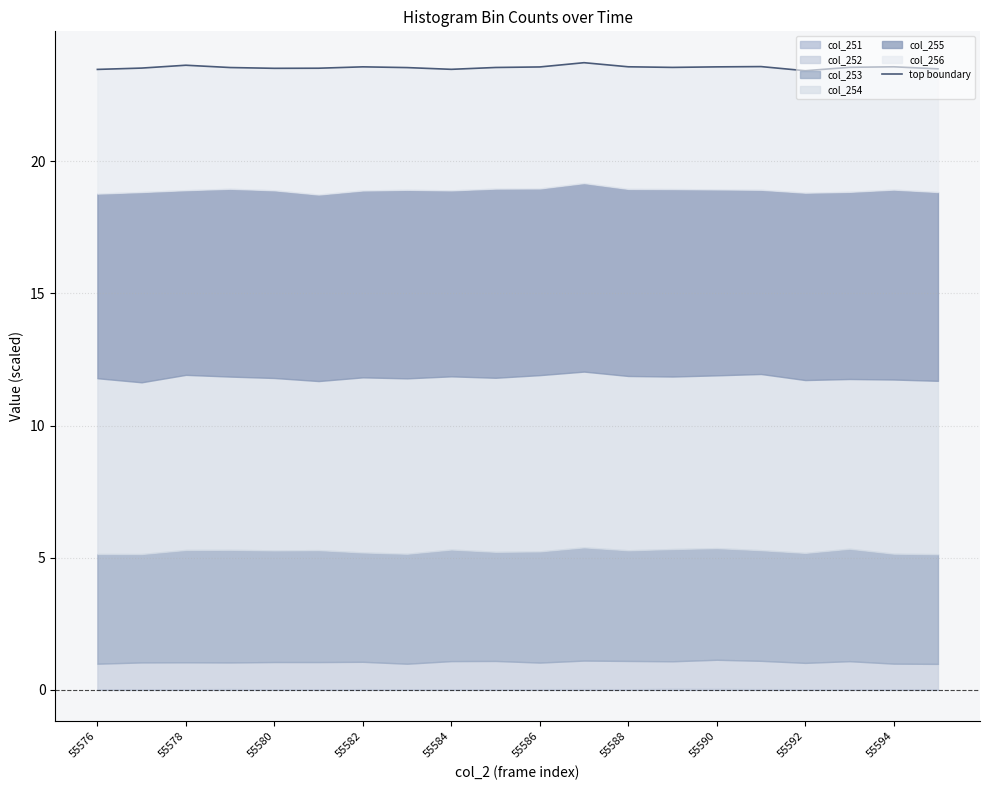

True or false: there are more than 0 points higher than both neighbors.

True